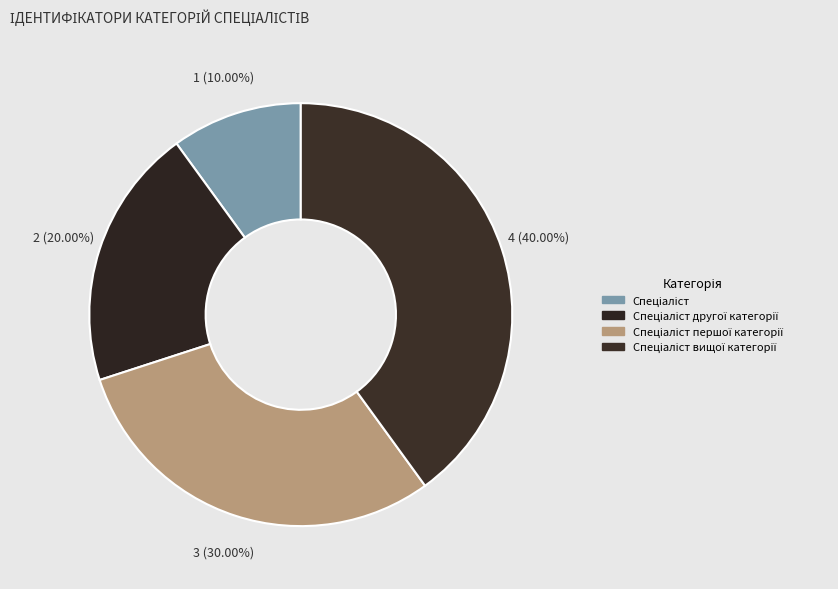

How many slices are in this pie chart?

4